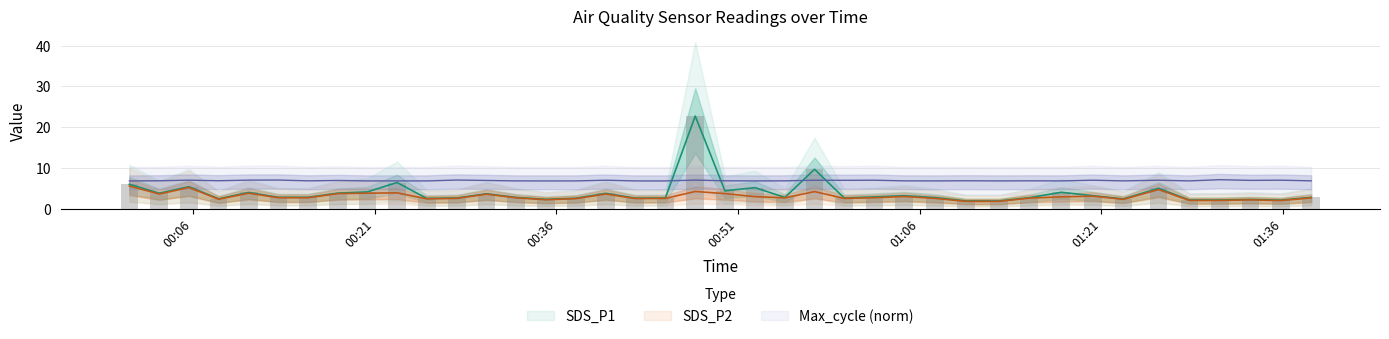

What is the label of the 35th bar from the right?

2023/05/09 00:13:03